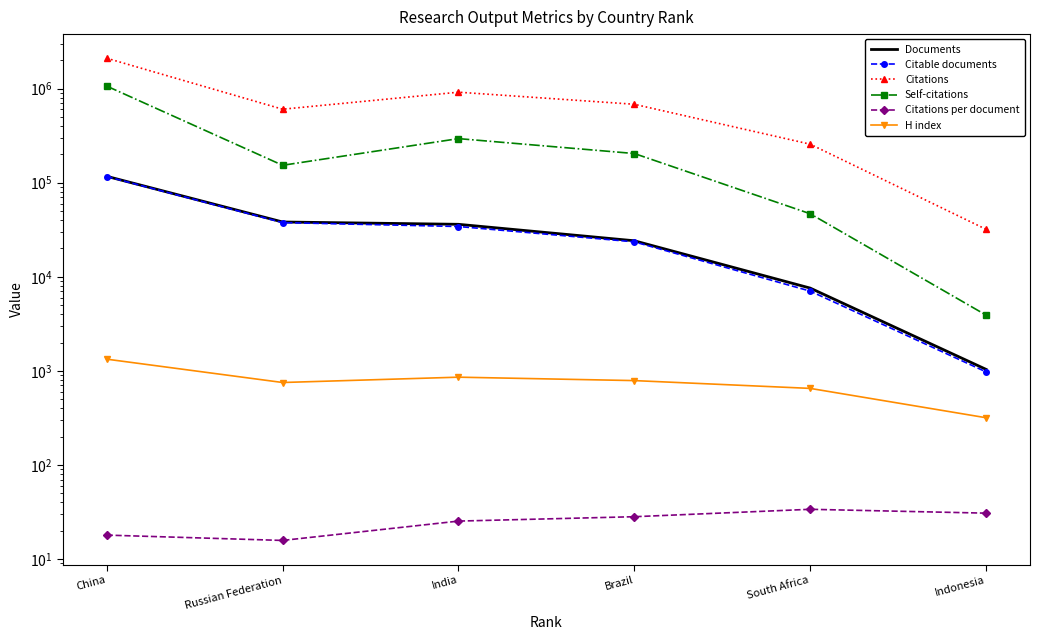

What position from the right is Indonesia?

1